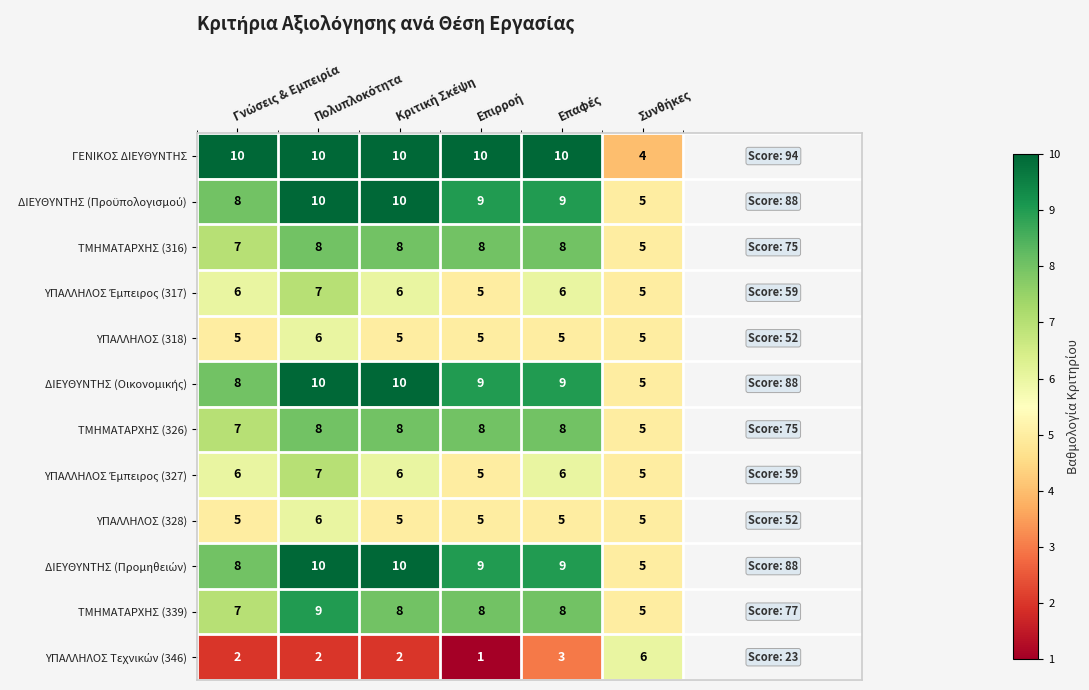

Which series has the largest range (max minus min)?

ΓΕΝΙΚΟΣ ΔΙΕΥΘΥΝΤΗΣ